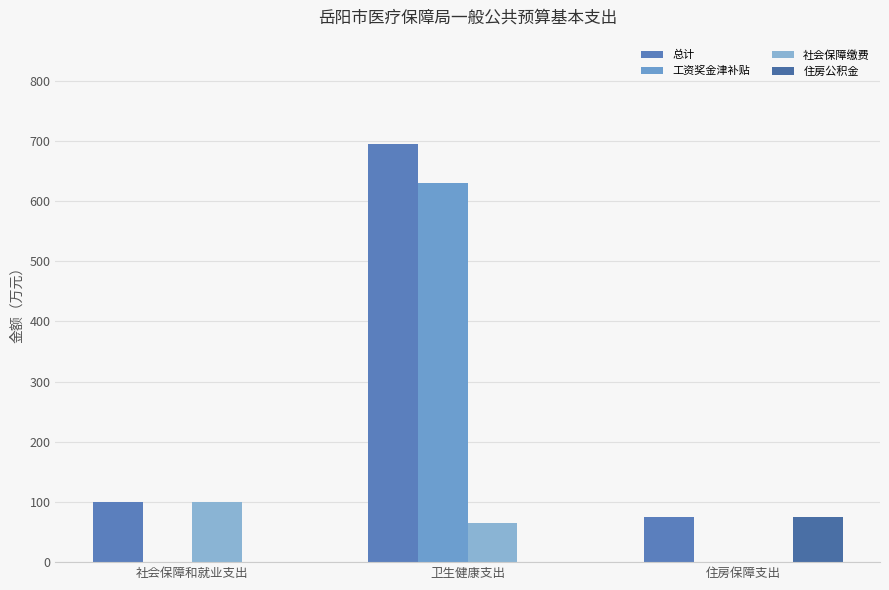

What is the average value of the 社会保障缴费 series?

55.2